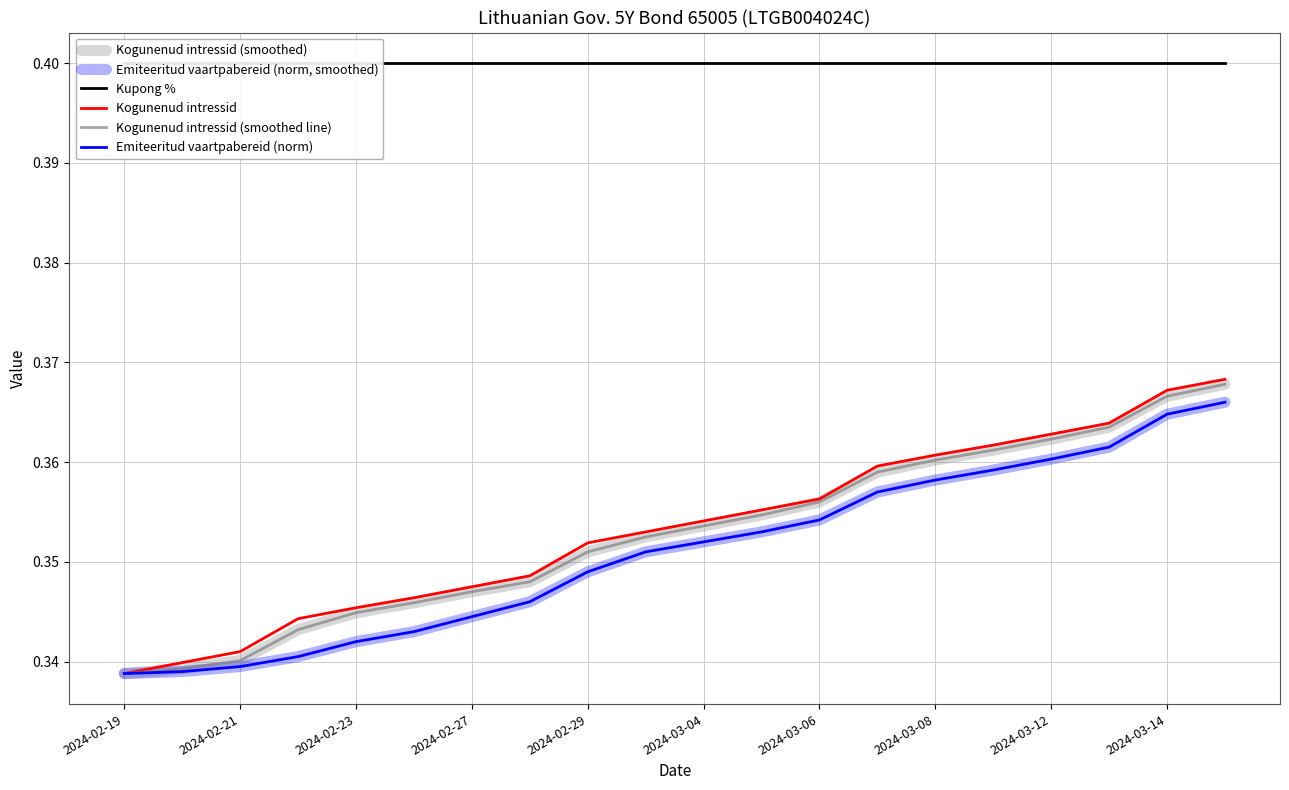

Does the chart have visible grid lines?

Yes